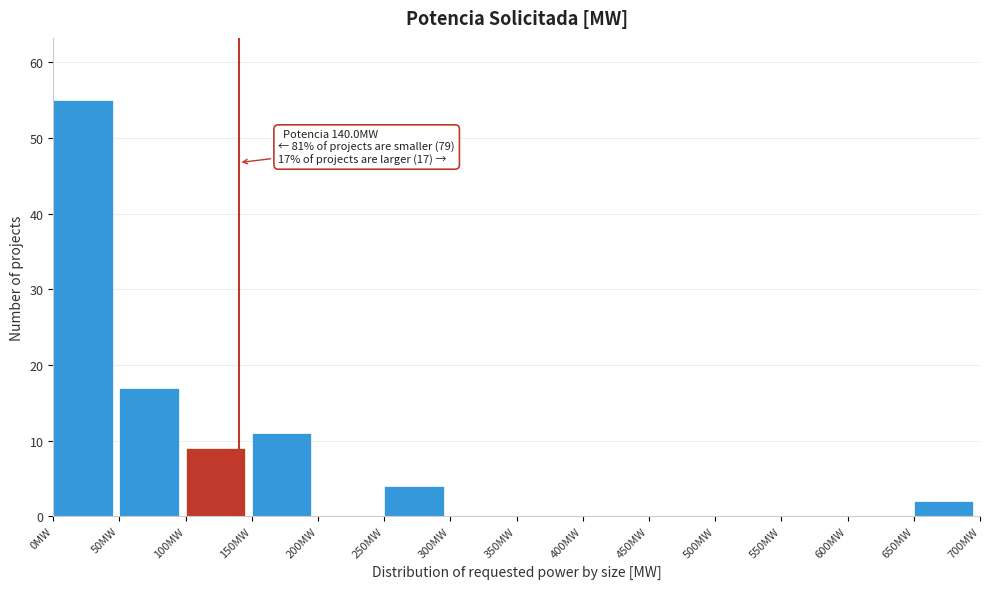

Which range on the x-axis has the tallest bar?

0 to 50